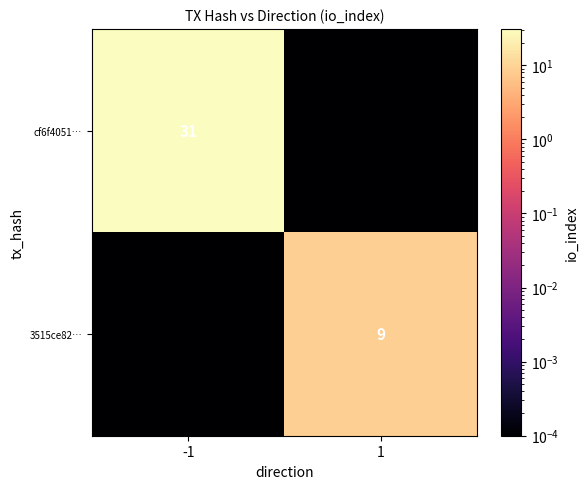

The value of 3515ce82… at 1 is 9.0. True or false?

True